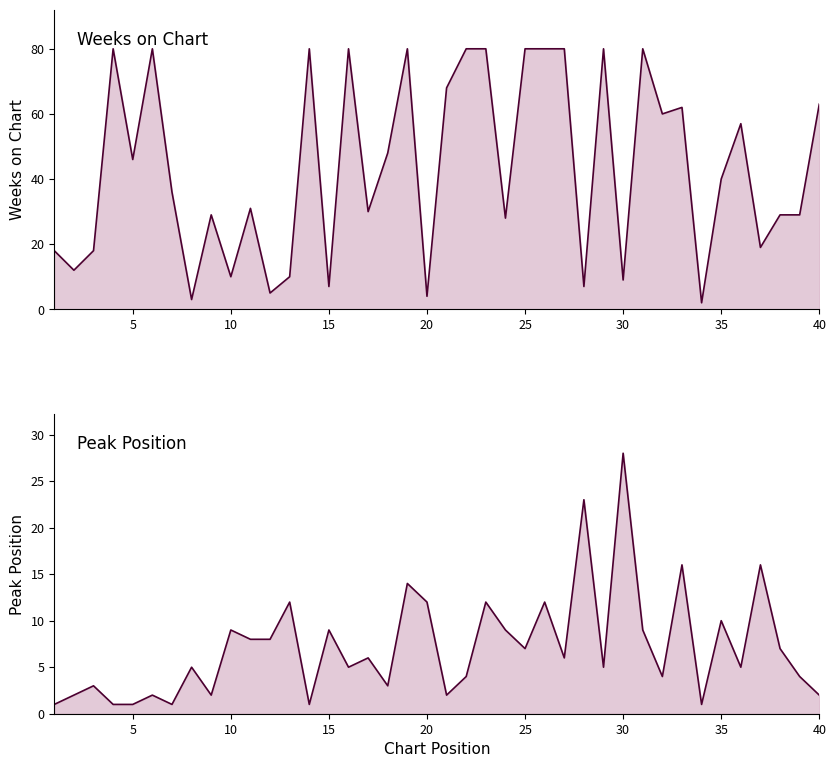

Does the chart display data point markers on the line(s)?

No